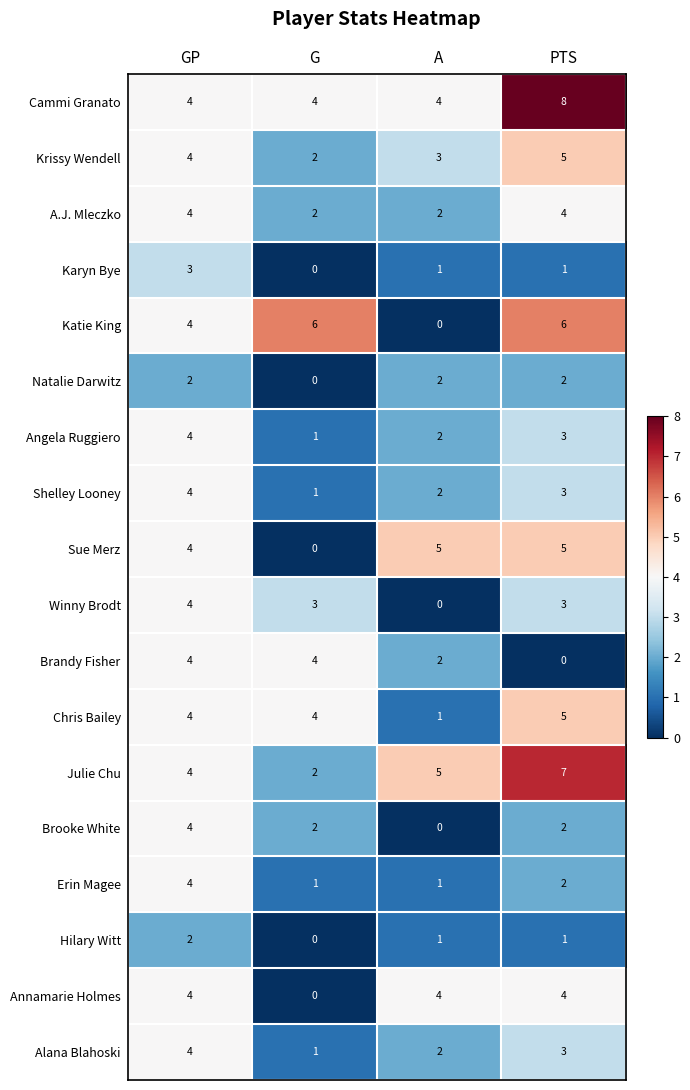

What is the greatest value displayed?

8